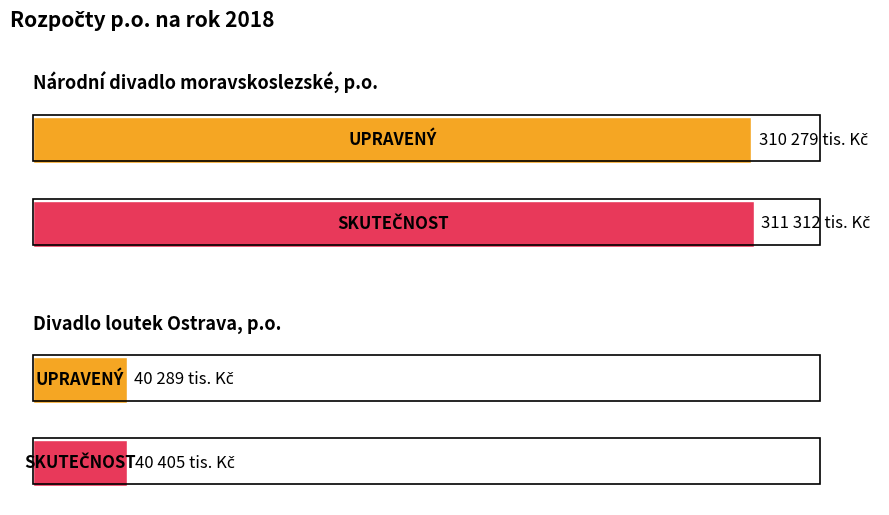

Which series has the widest spread of values?

SKUTEČNOST